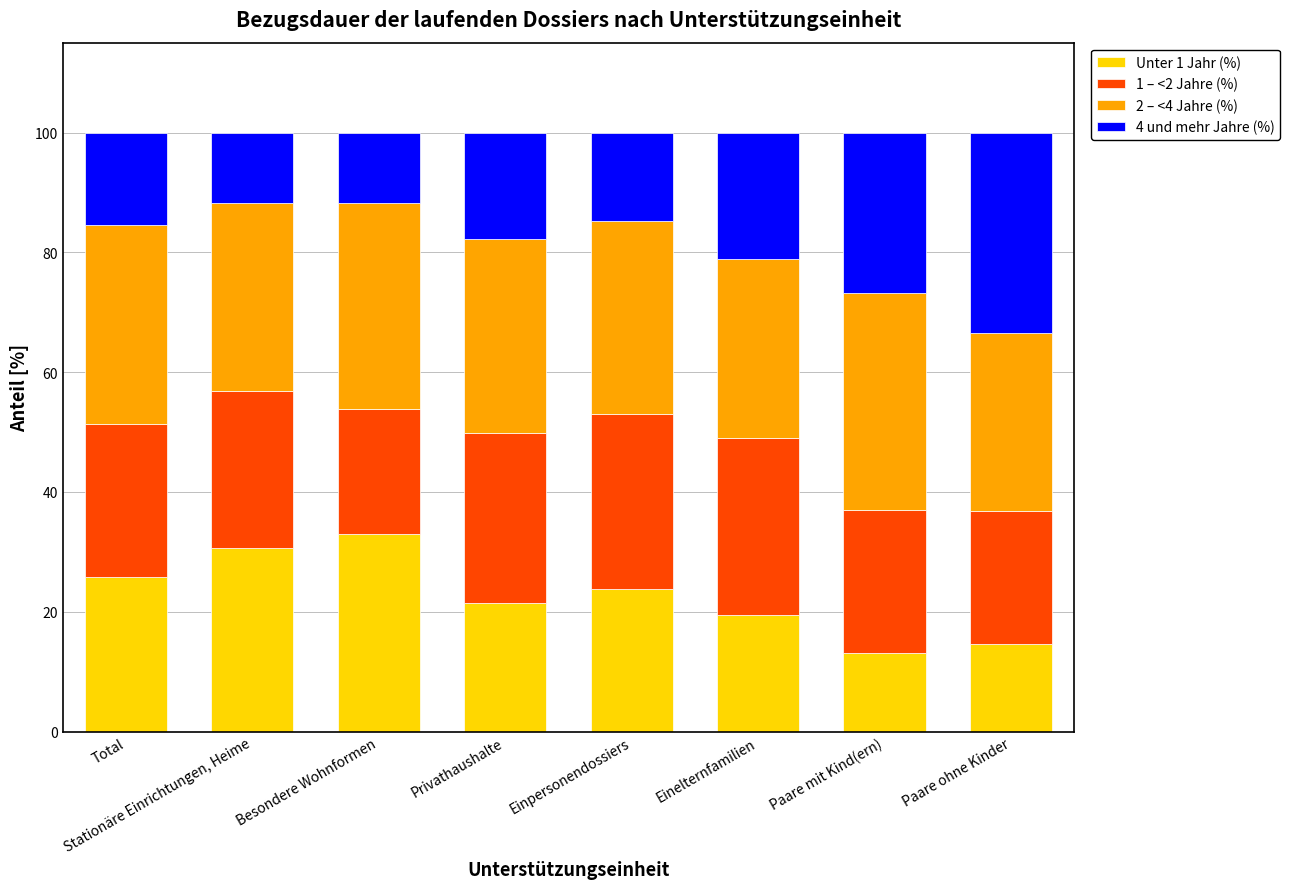

How many bars are there in total?

8